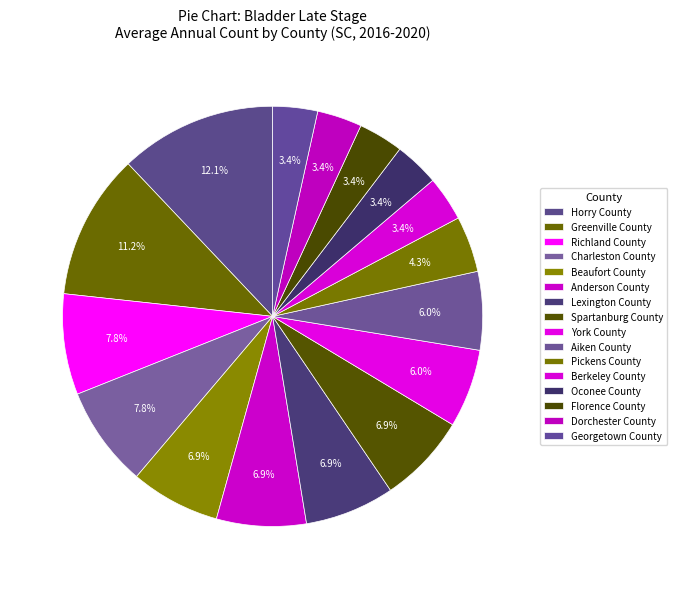

To the nearest percent, what is the difference between the largest and smallest slice percentages?

9%